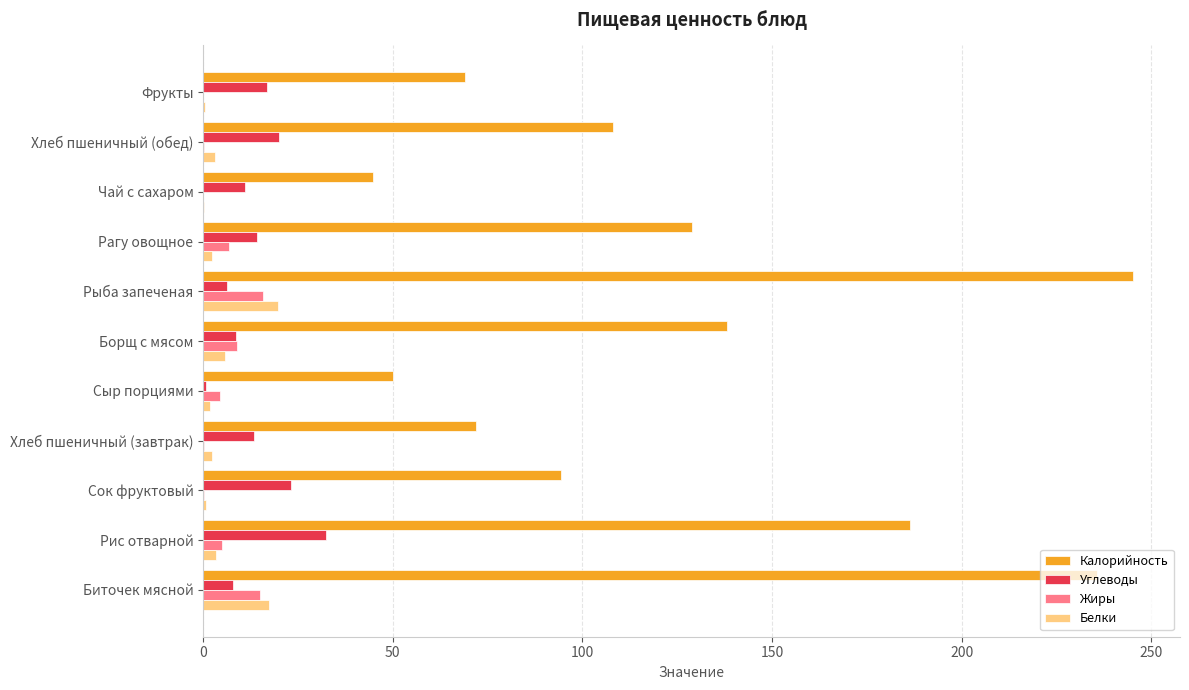

At which category is the sum across all series the highest?

Рыба запеченая